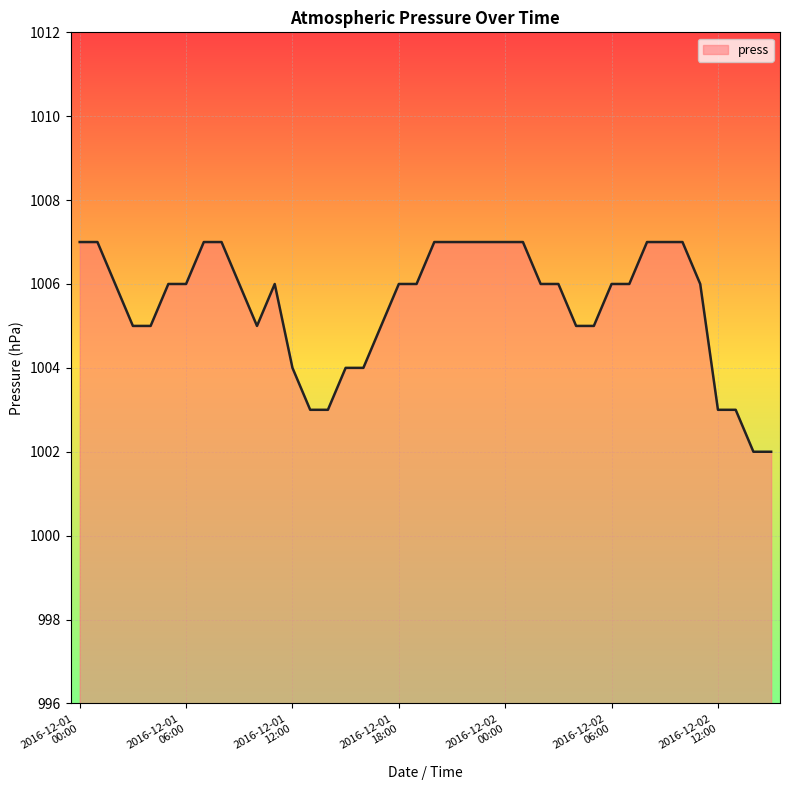

What is the difference between the maximum and minimum values?

5